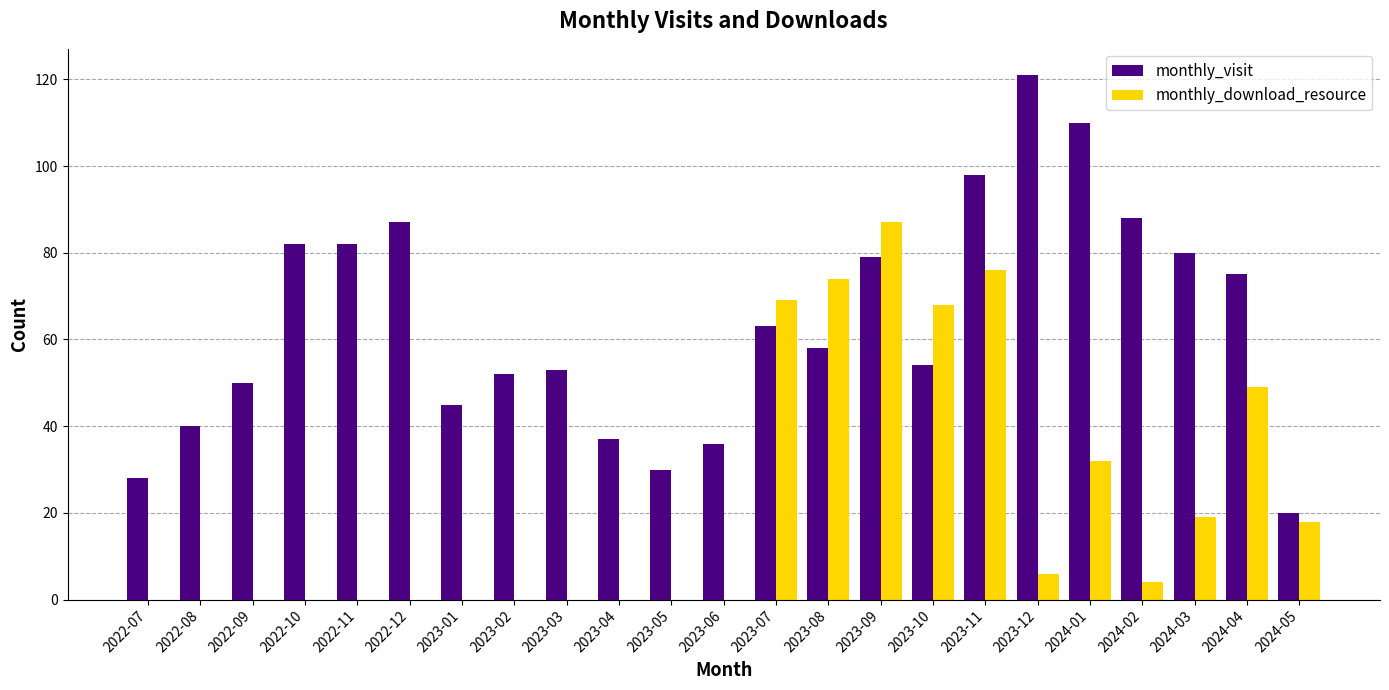

What is the highest value of the monthly_visit series?

121